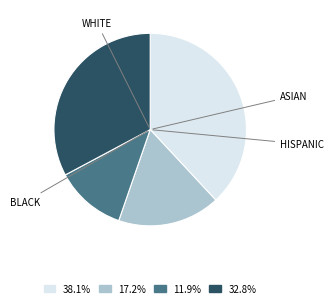

Is there any slice that represents more than half of the pie?

No